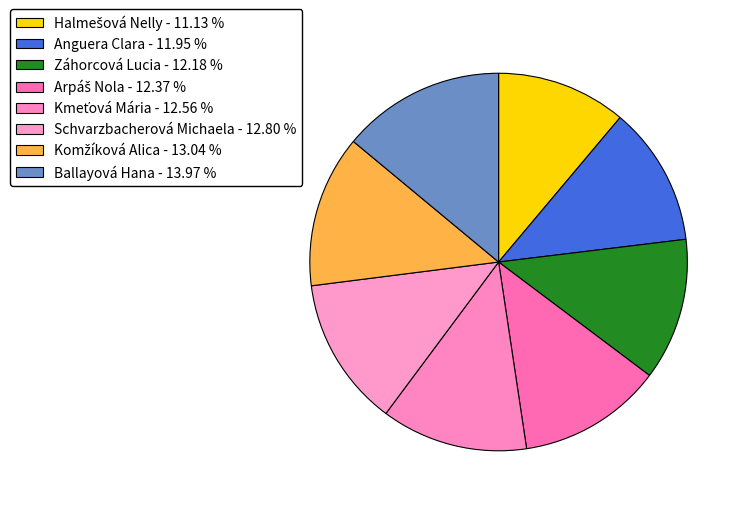

Does any single category account for the majority?

No